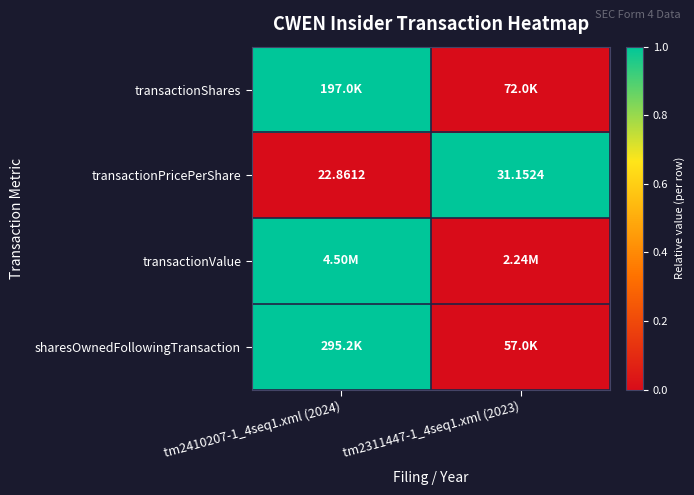

What is the difference between the sharesOwnedFollowingTransaction values at tm2311447-1_4seq1.xml (2023) and tm2410207-1_4seq1.xml (2024)?

1